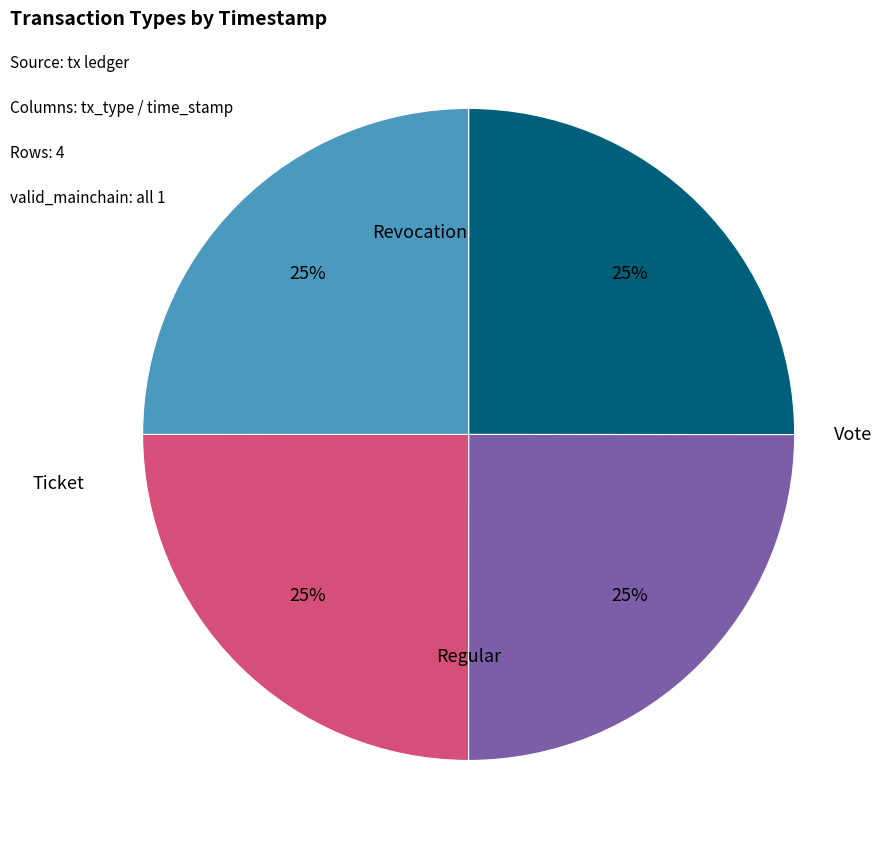

To the nearest percent, what percentage of the pie is Ticket?

25%